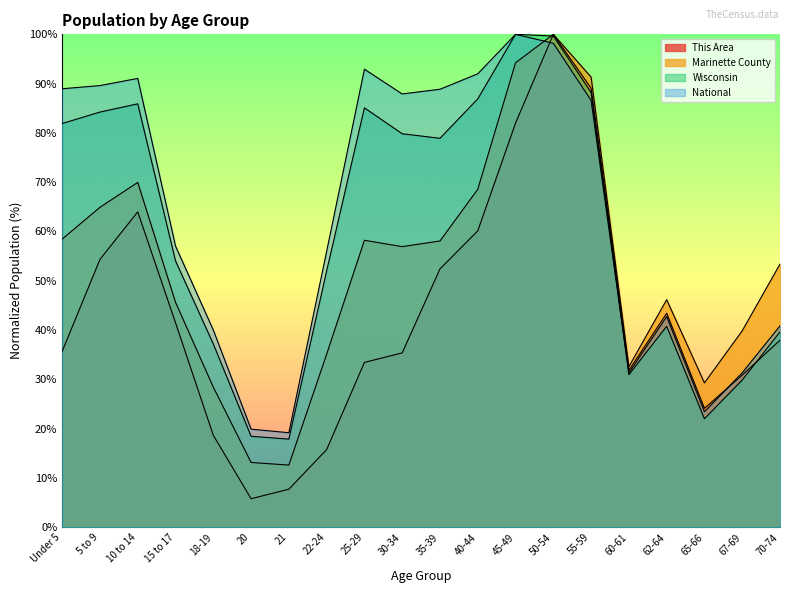

What is the difference between the highest and lowest values at 30-34?

52.5